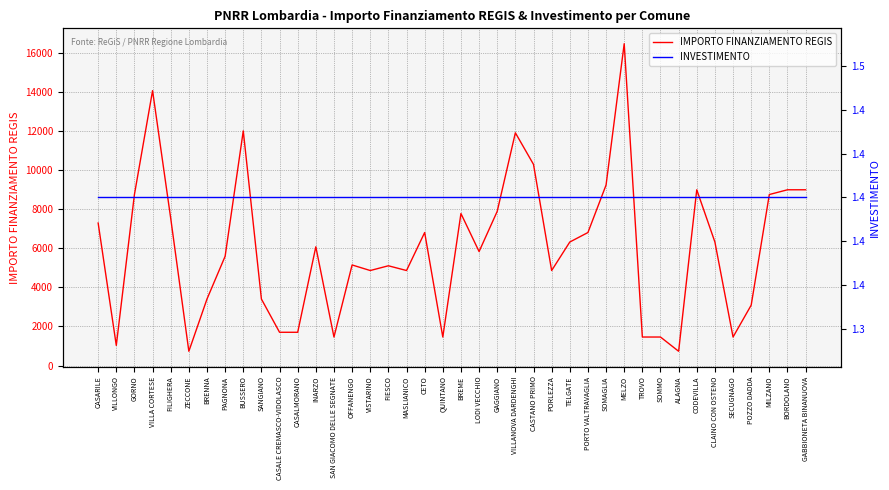

Is this an area chart (filled region under the line)?

No